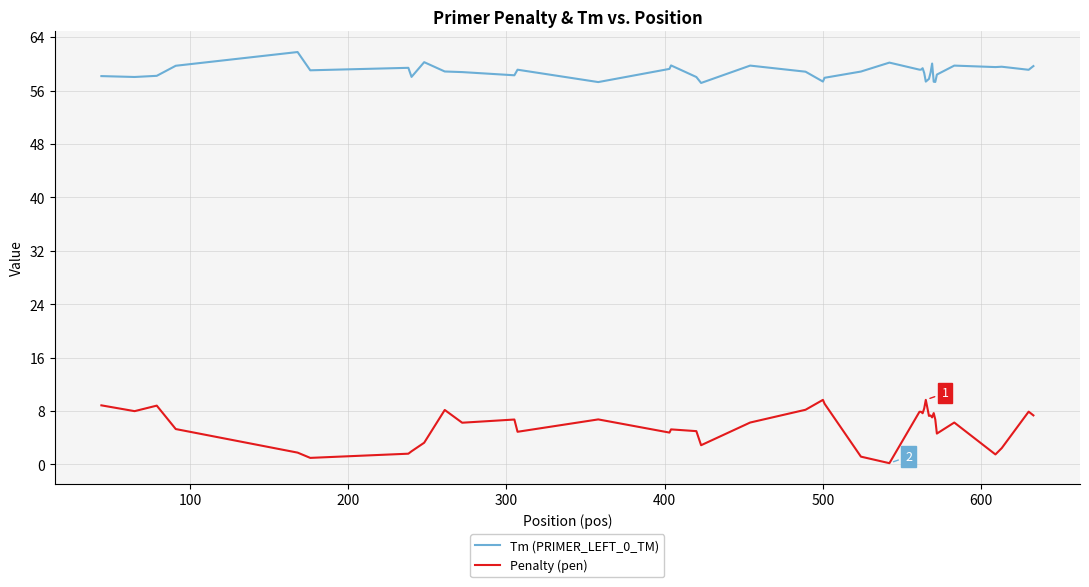

Which series has the largest total across all categories?

Tm (PRIMER_LEFT_0_TM)